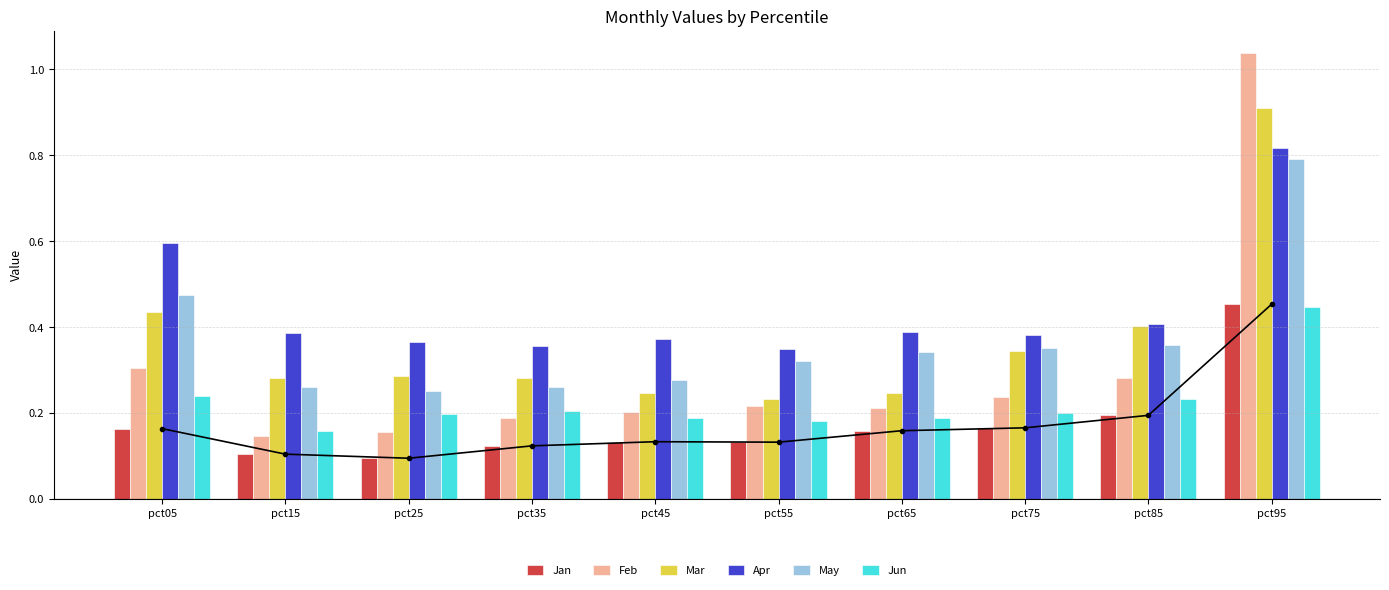

The May series shows 1.1 at pct95. True or false?

False